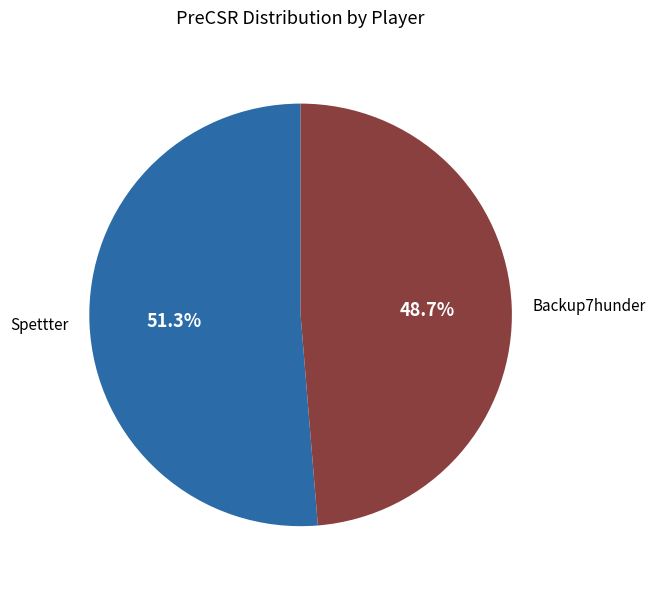

To the nearest percent, what portion does Backup7hunder represent?

49%